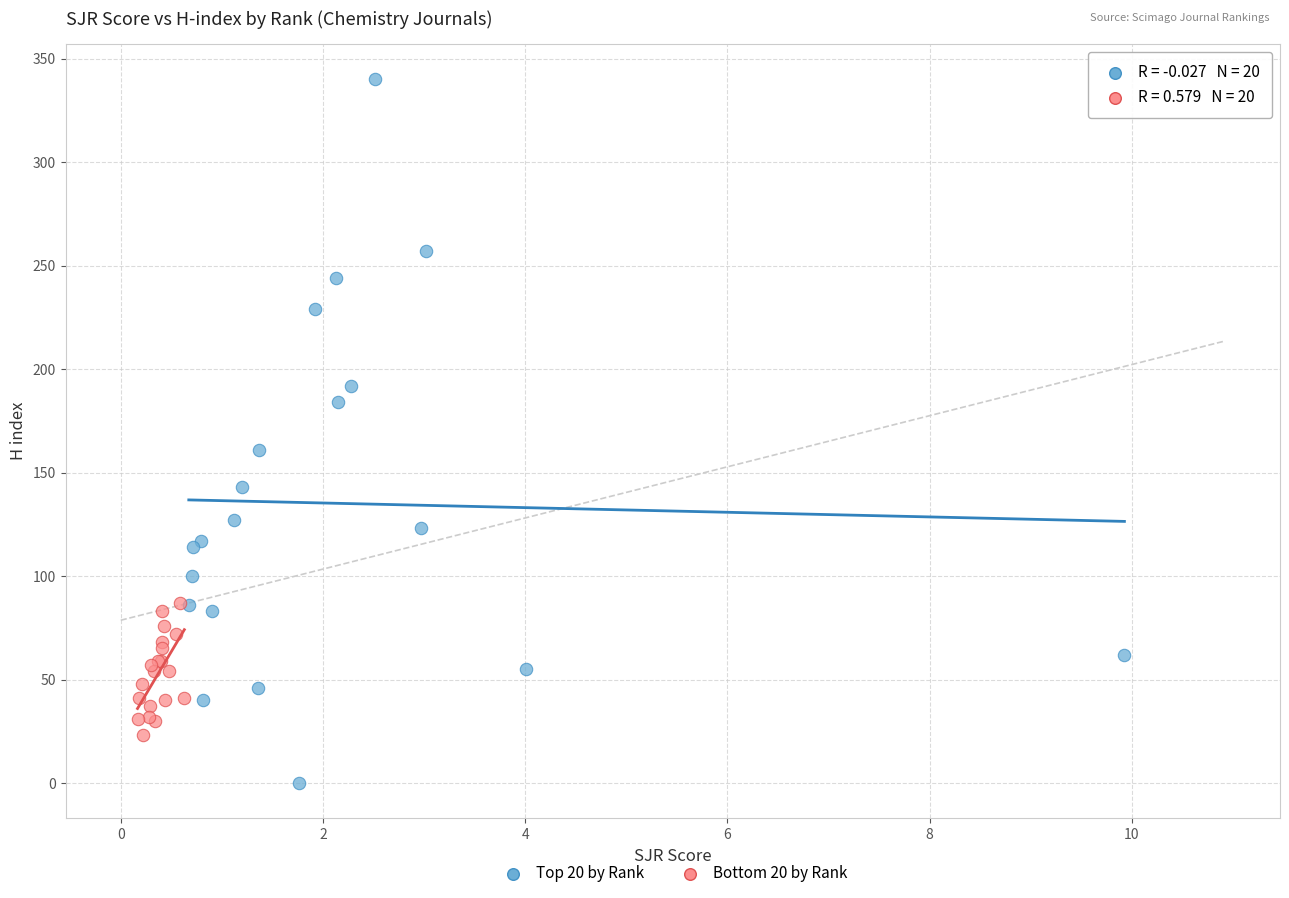

What are all the series names shown in the legend?

Top 20 by Rank, Bottom 20 by Rank